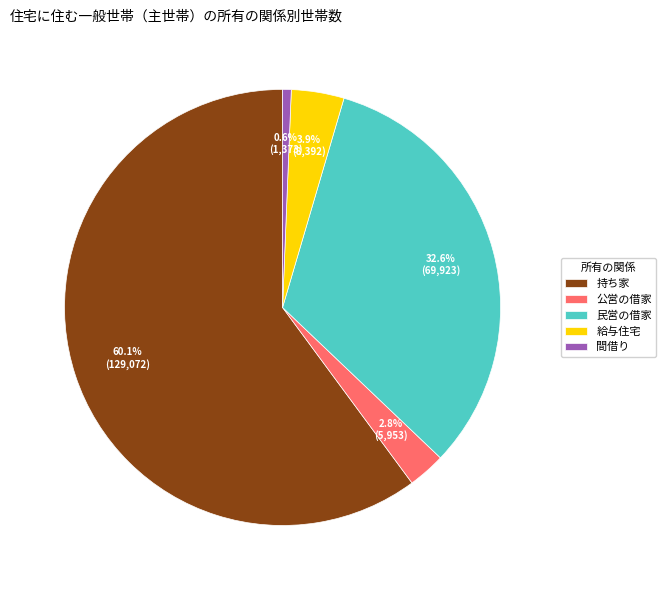

Combined, what portion of the pie is 民営の借家 and 給与住宅?

36.5%